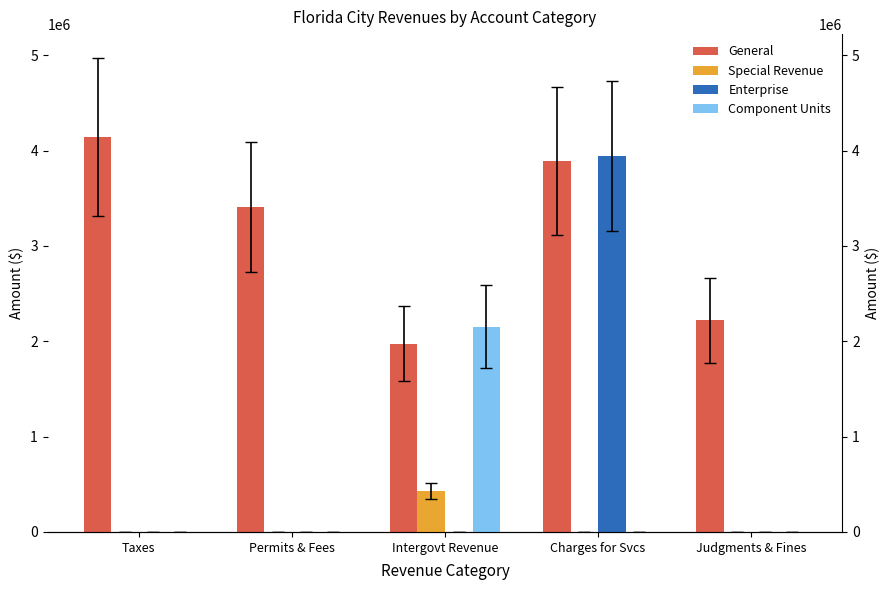

Between Intergovt Revenue and Taxes, which is larger?

Taxes